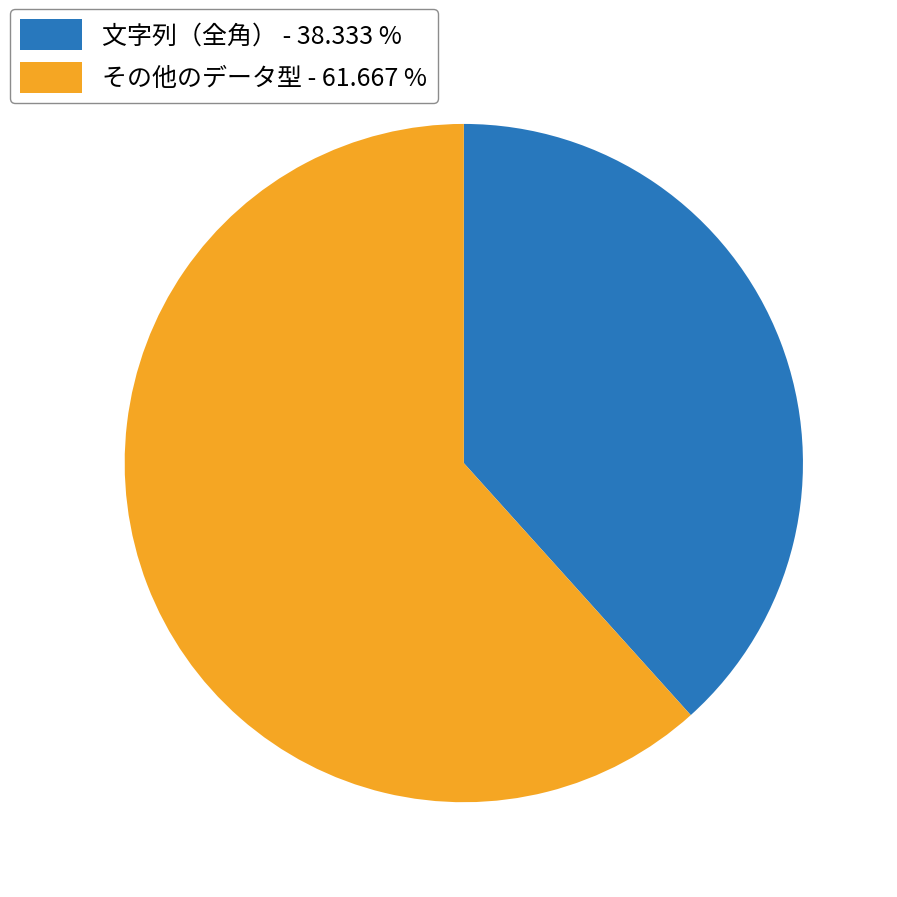

Count the number of slices in the pie.

2